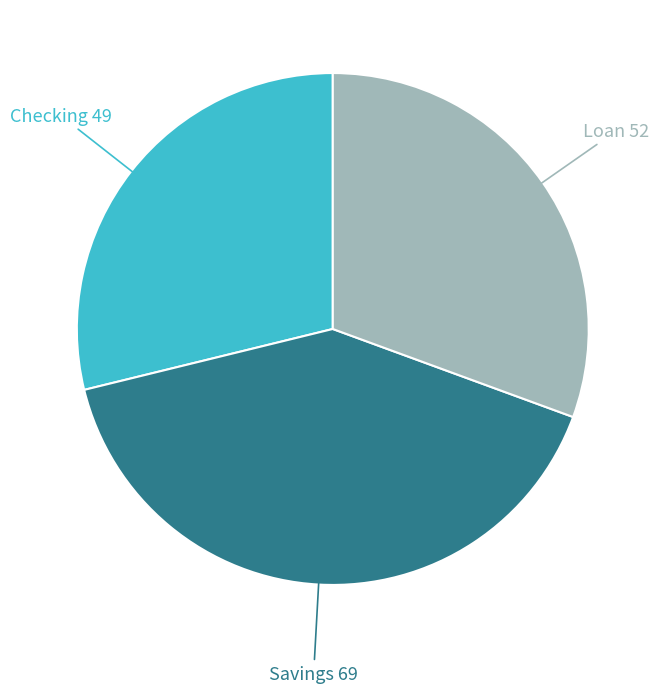

How many slices are in this pie chart?

3